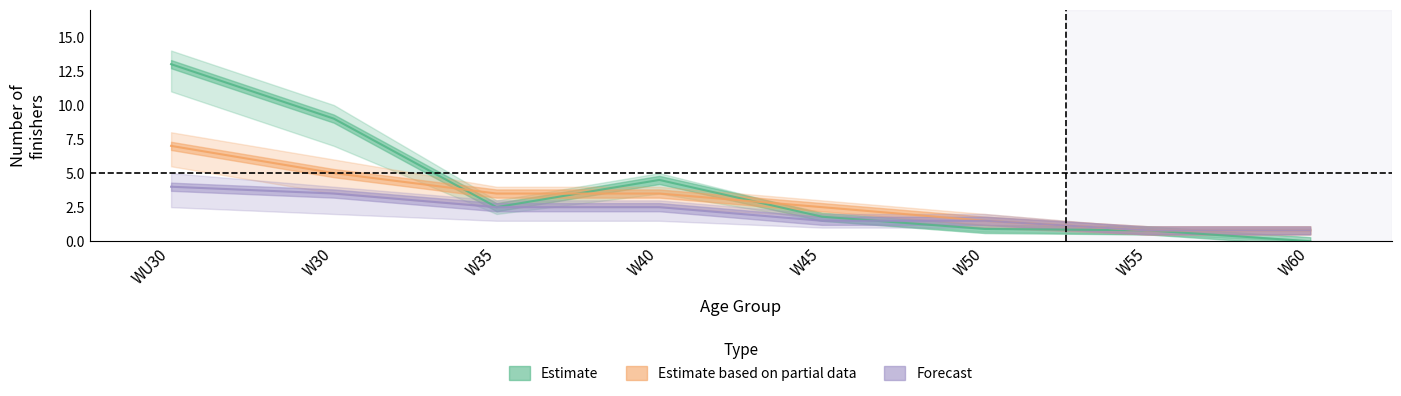

Is the value of Forecast at W50 greater than the value of Estimate at W45?

No